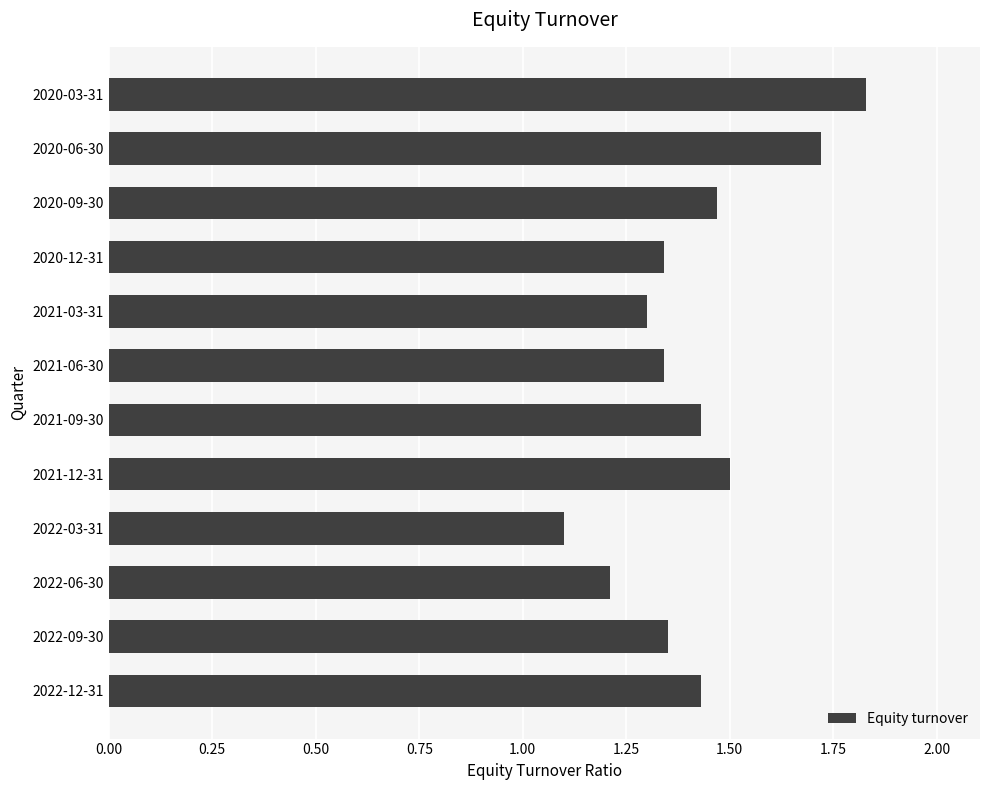

At which label is the value closest to 1?

2022-03-31